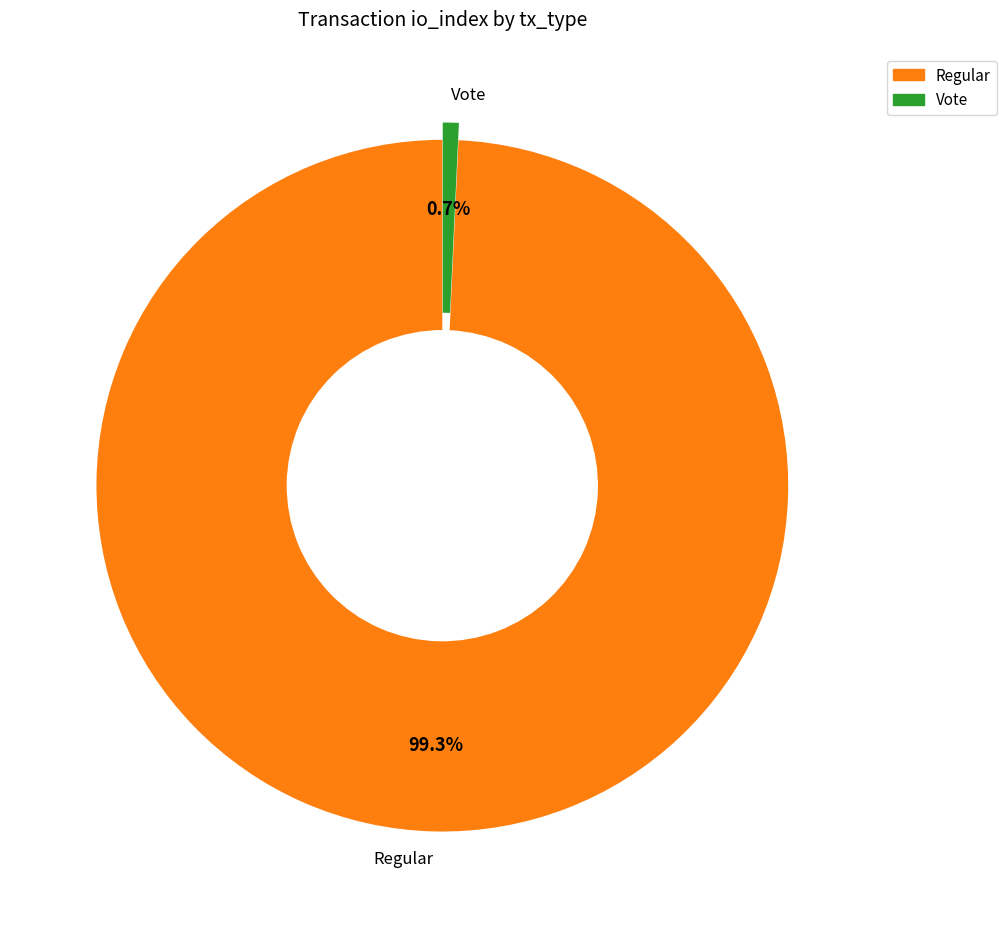

Which category has the biggest portion of the pie?

Regular